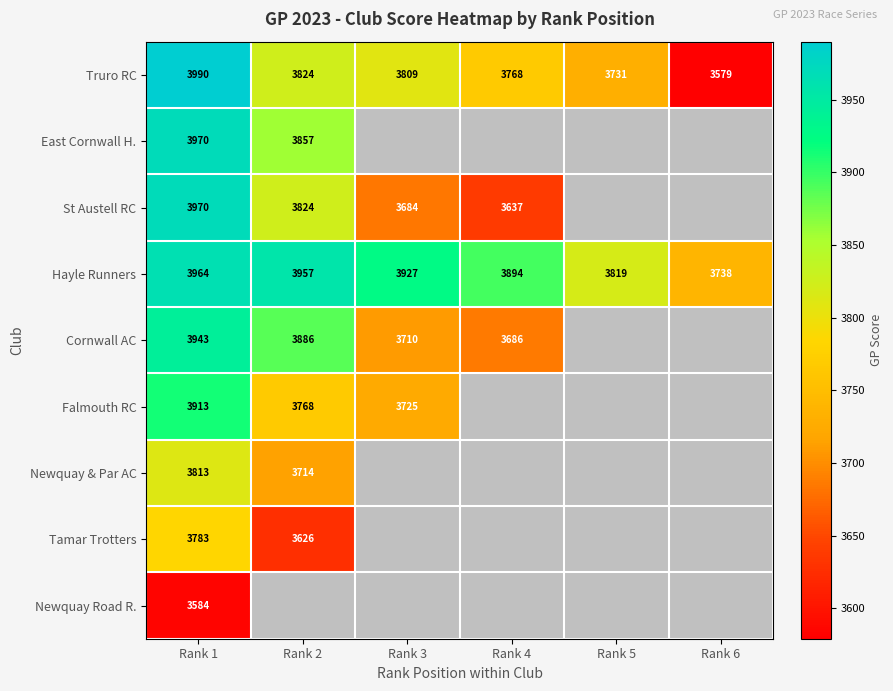

What is the total value across all series at Rank 1?

34930.0